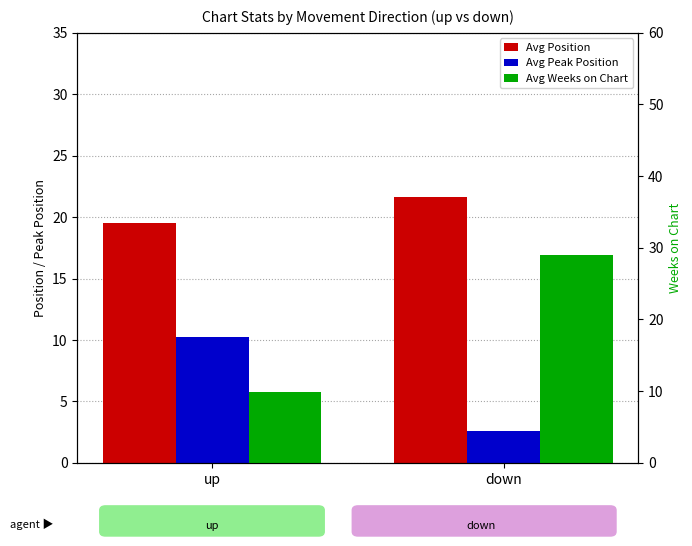

How many groups of bars are there?

2